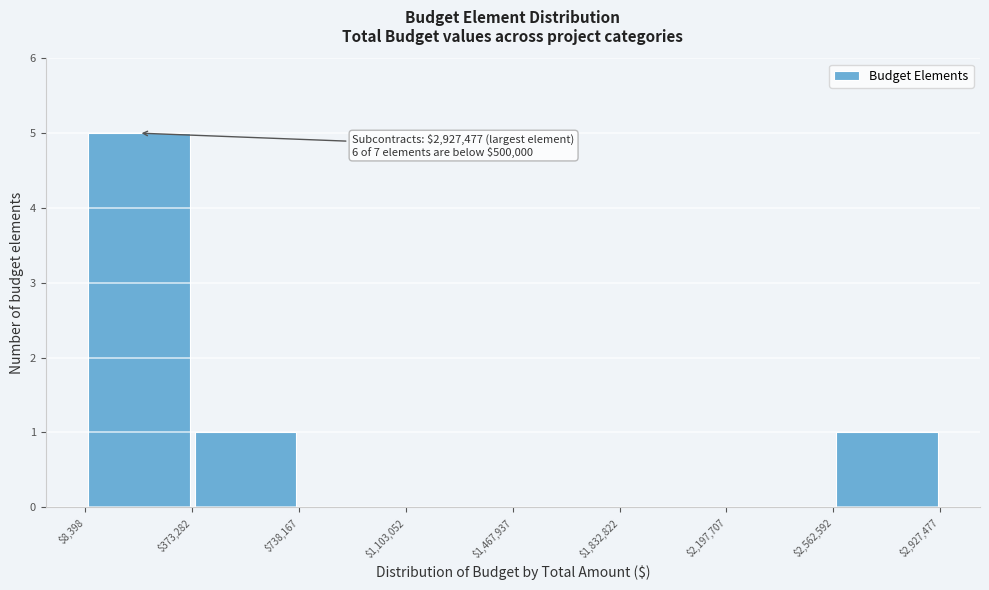

Over which range of the x-axis is the bar tallest?

$8,398 to $373,282